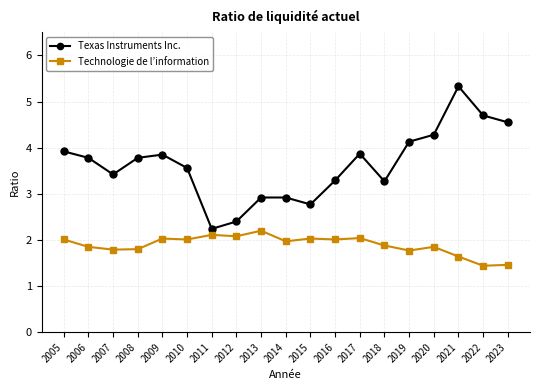

What is the value of the Technologie de l’information point at the 17th from the left?

1.6